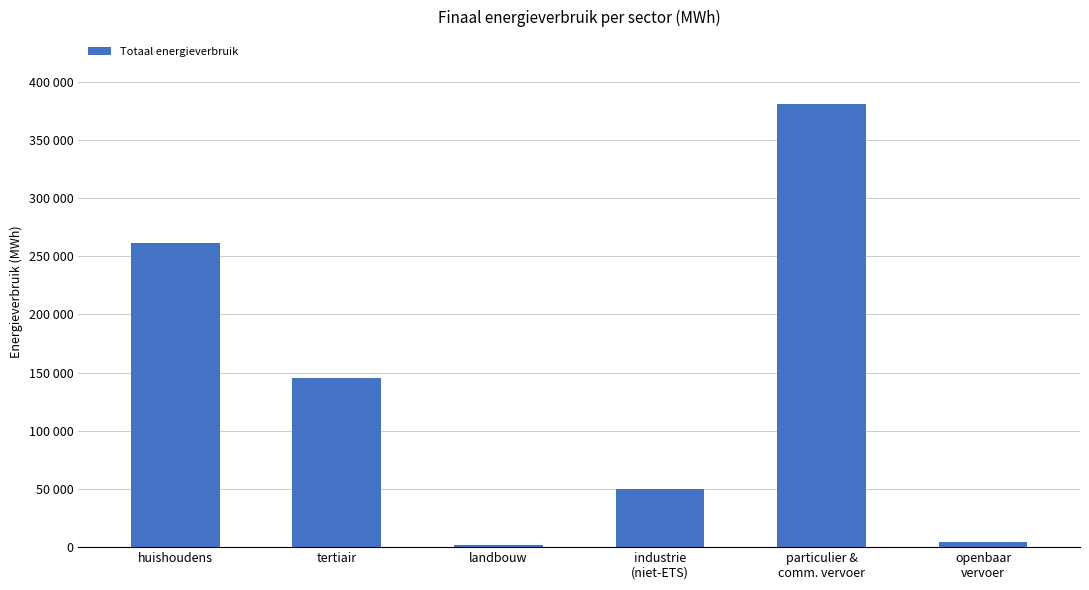

How many data points are less than 145087?

3